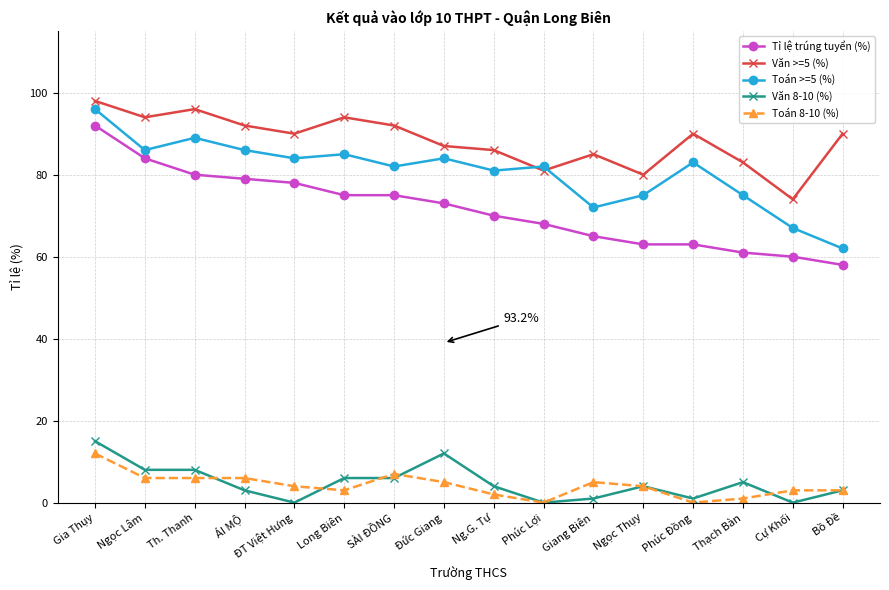

How many categories are shown in the chart?

16